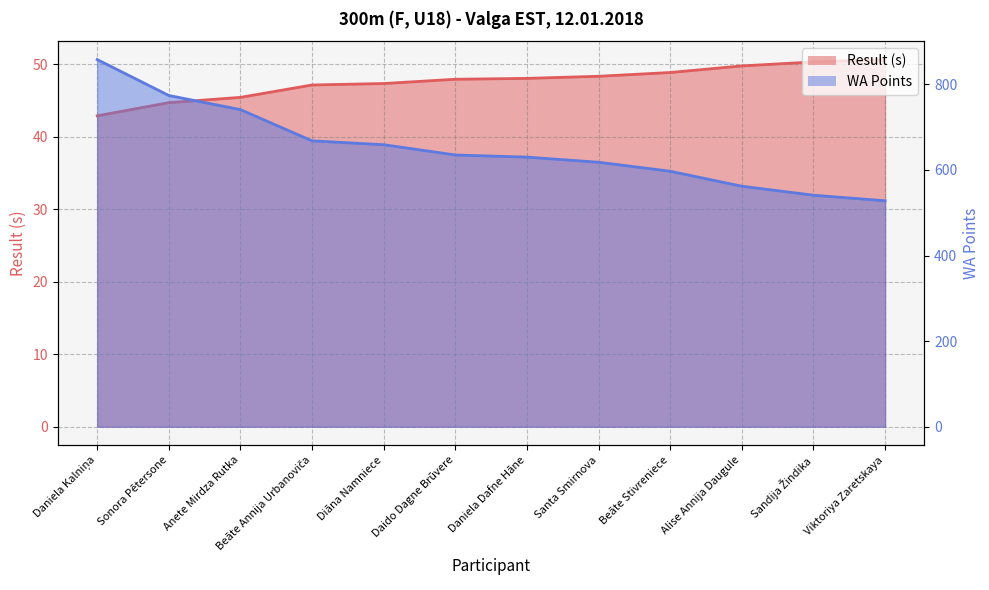

What is the difference between the Result line values at Sandija Žindika and Viktoriya Zaretskaya?

0.3